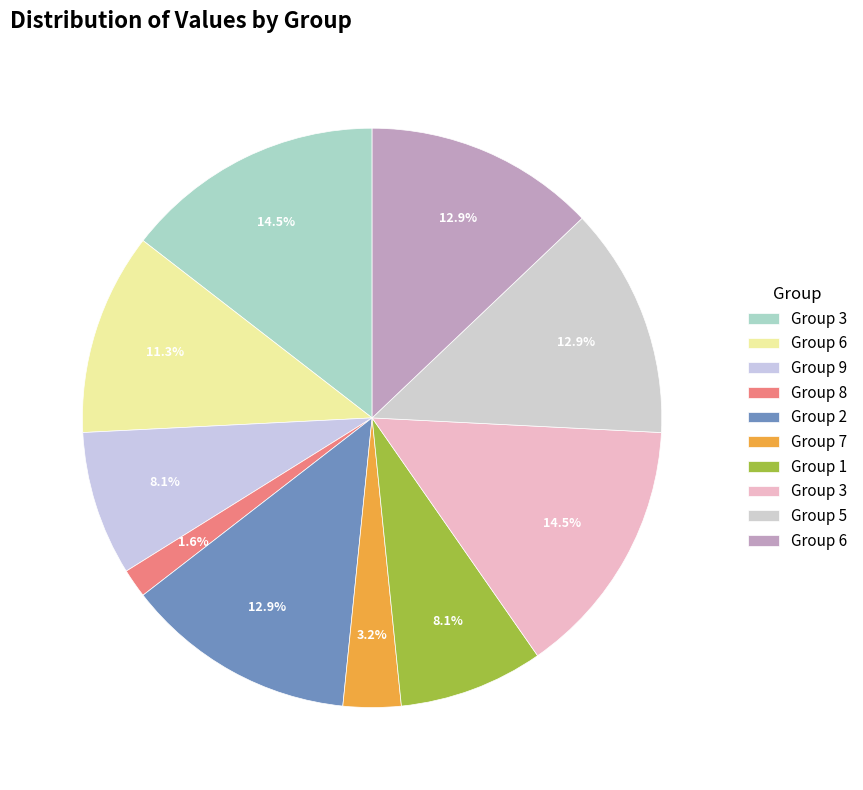

Rank the categories by value from lowest to highest.

8, 7, 9, 1, 6, 2, 5, 6, 3, 3